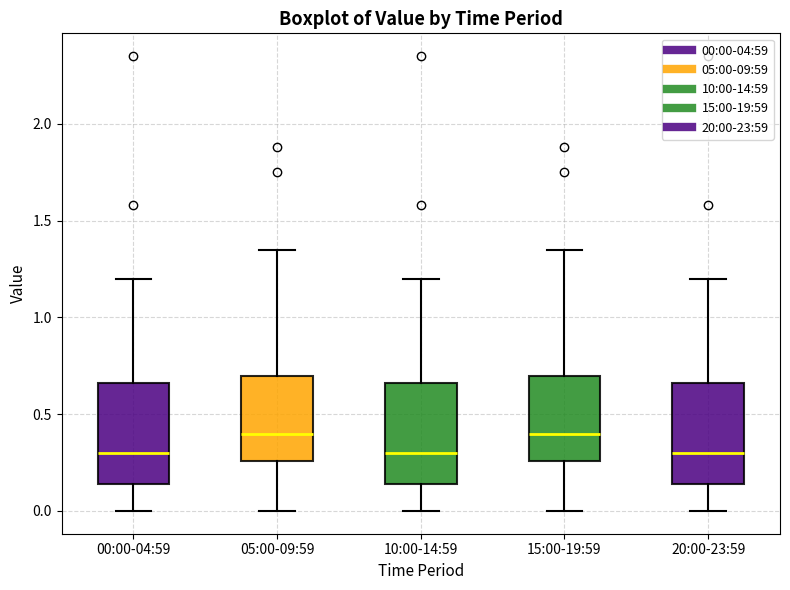

Reading left to right, read every box against the y-axis: the position of its median line, the range the box covers, and the ends of its whiskers. The values are not printed on the chart, so give them approximately, as read against the axis.

00:00-04:59: median 0.30, box 0.15 to 0.65, whiskers 0.00 to 1.20
05:00-09:59: median 0.40, box 0.25 to 0.70, whiskers 0.00 to 1.35
10:00-14:59: median 0.30, box 0.15 to 0.65, whiskers 0.00 to 1.20
15:00-19:59: median 0.40, box 0.25 to 0.70, whiskers 0.00 to 1.35
20:00-23:59: median 0.30, box 0.15 to 0.65, whiskers 0.00 to 1.20